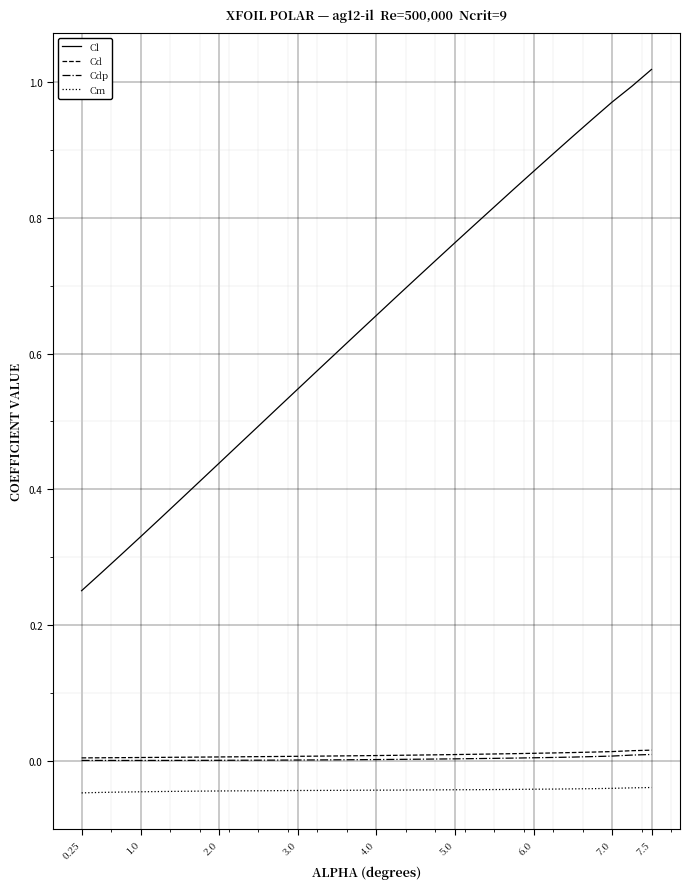

Which series has the largest range (max minus min)?

Cl